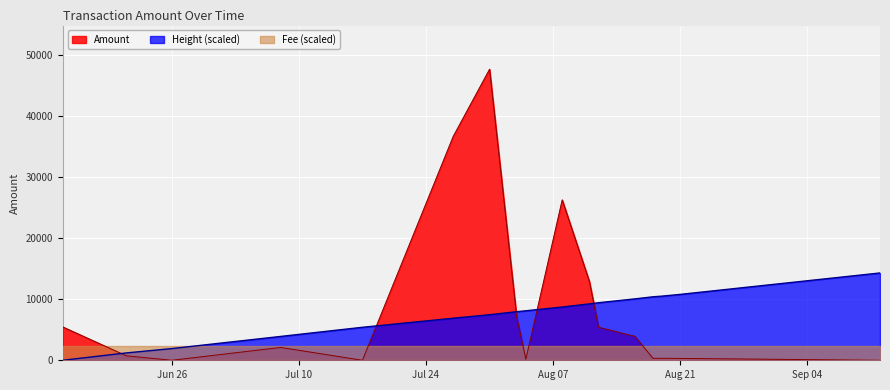

Which series has the widest spread of values?

Amount